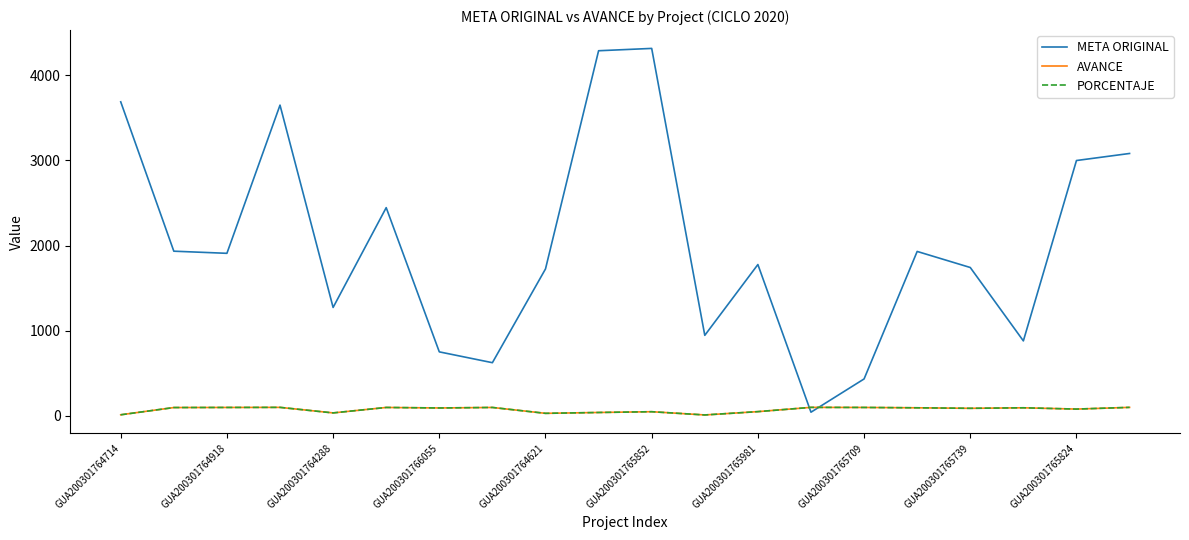

What is the highest value of the META ORIGINAL series?

4314.2